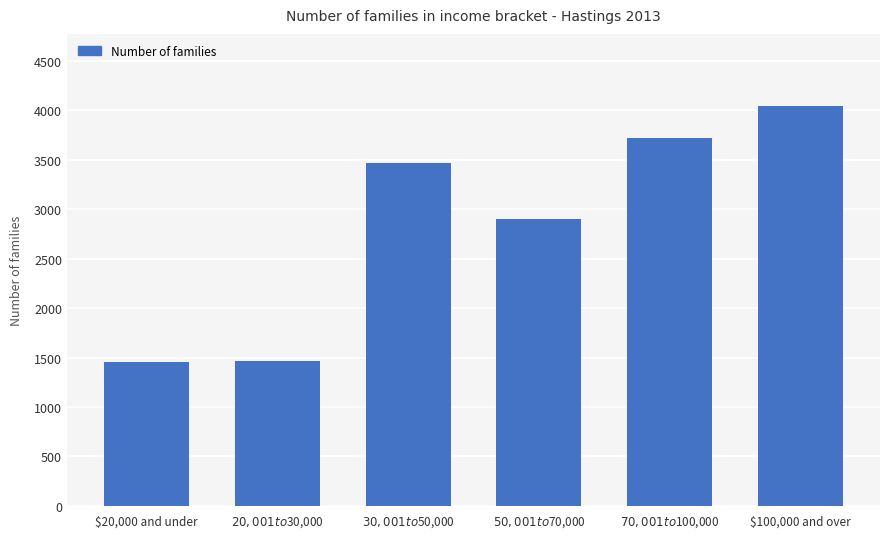

What is the maximum value shown in the chart?

4044